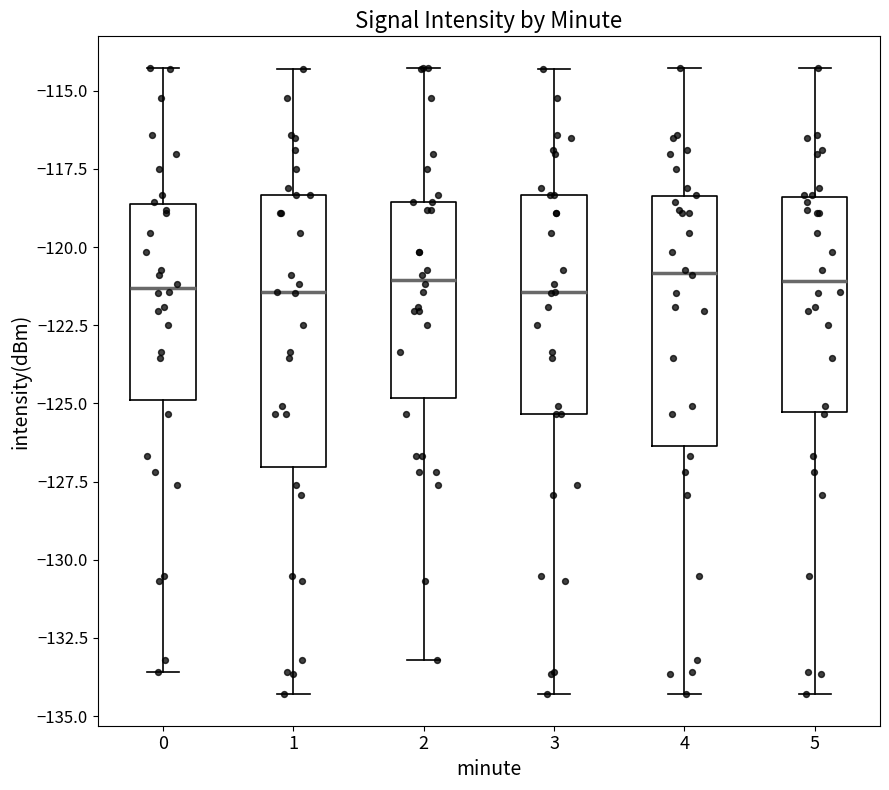

Where does the median line of the box at x = 3 sit on the y-axis? The values are not printed on the chart, so give them approximately, as read against the axis.

-121.5